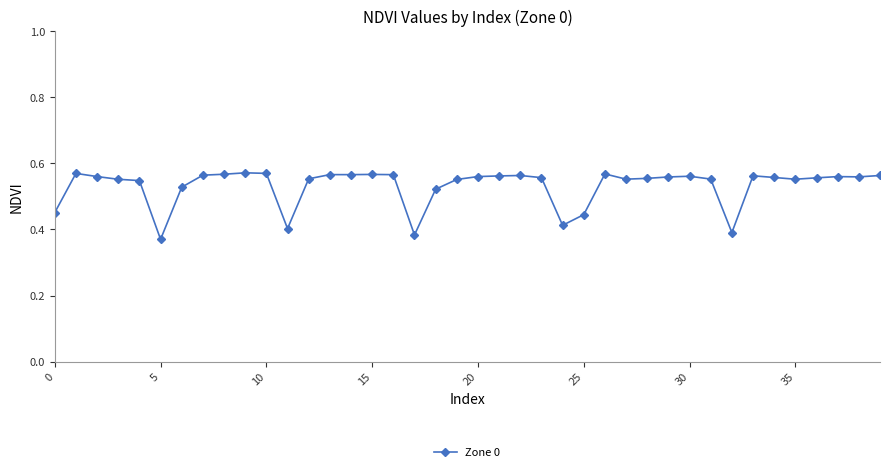

True or false: there are more than 1 points higher than both neighbors.

True